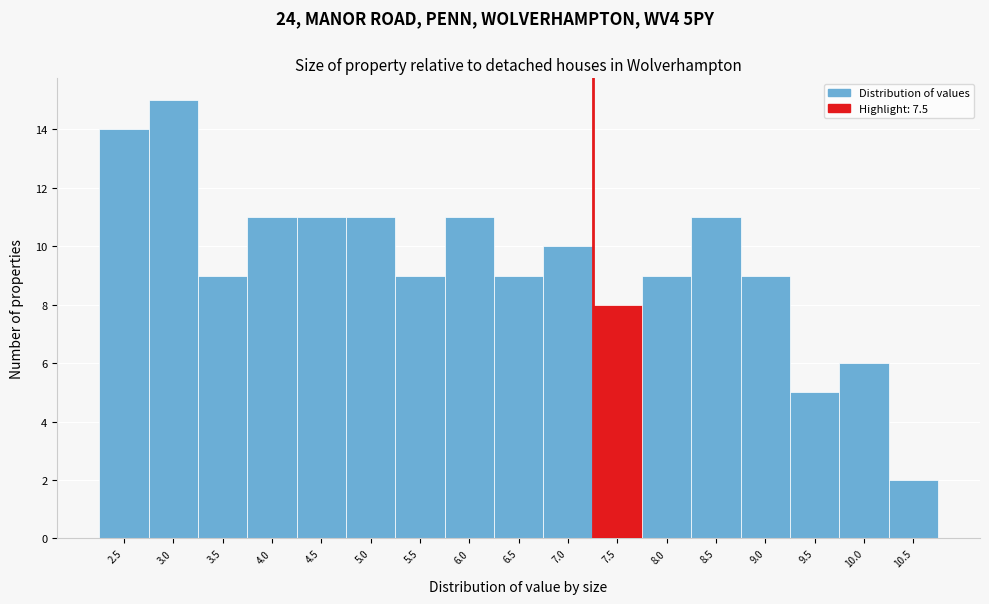

Reading right to left, what are all the values shown in this chart?

2	6	5	9	11	9	8	10	9	11	9	11	11	11	9	15	14